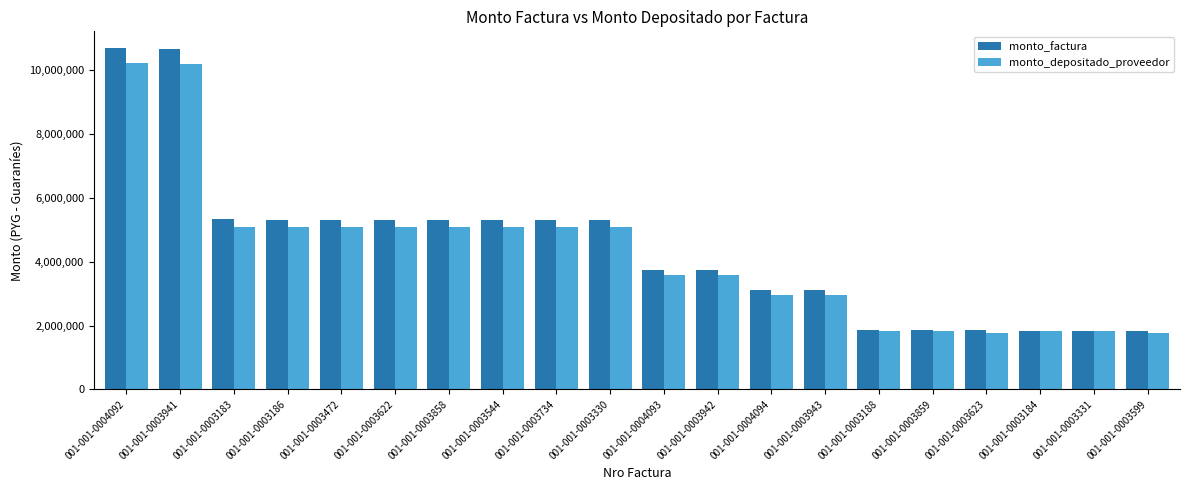

Which series has the widest spread of values?

monto_factura